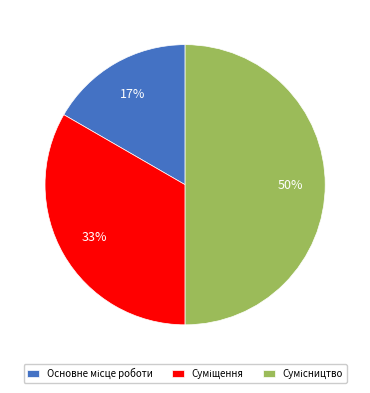

To the nearest percent, what is the average slice percentage?

33%